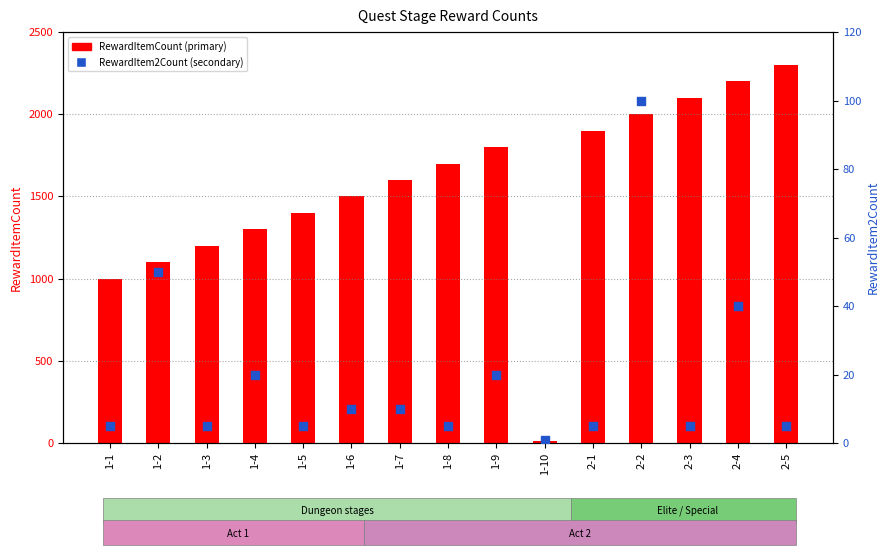

Which series reaches the minimum Y coordinate?

RewardItem2Count